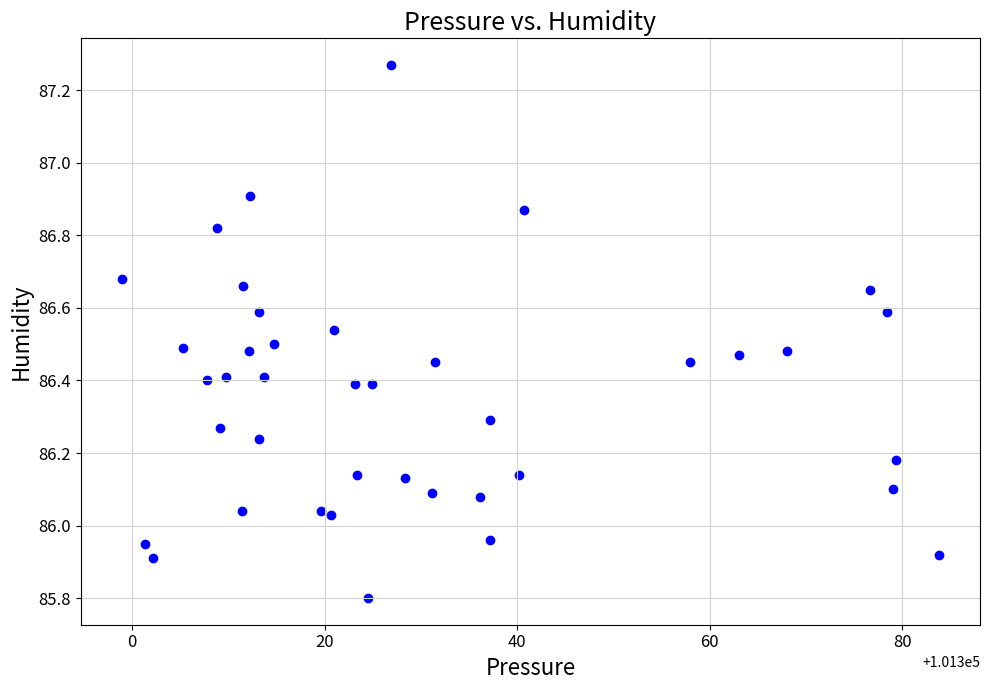

What is the range of Y values (max minus min)?

1.5